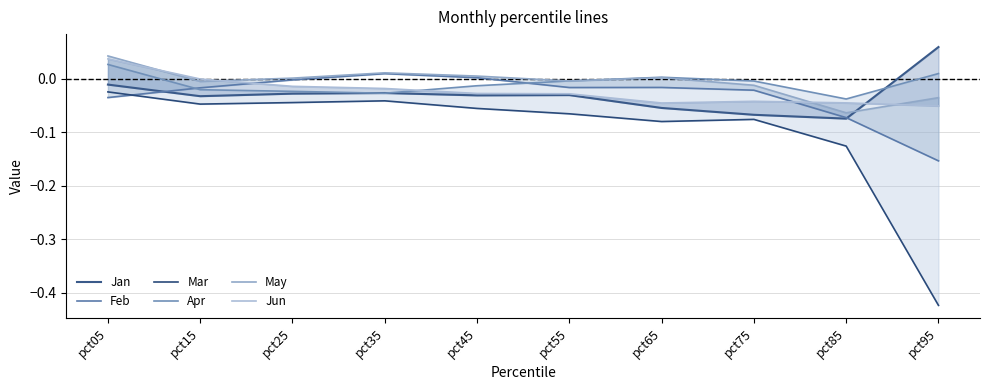

Is it true that Apr equals 0.0 at pct95?

False